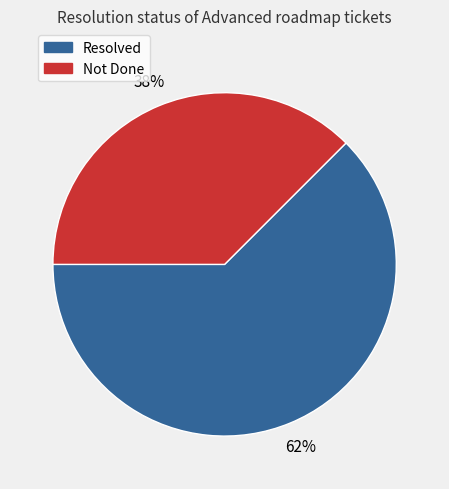

Is there a majority slice in this chart?

Yes